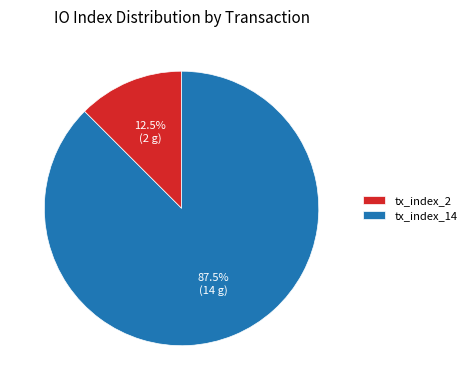

Does tx_index_2 account for over 50% of the chart?

No